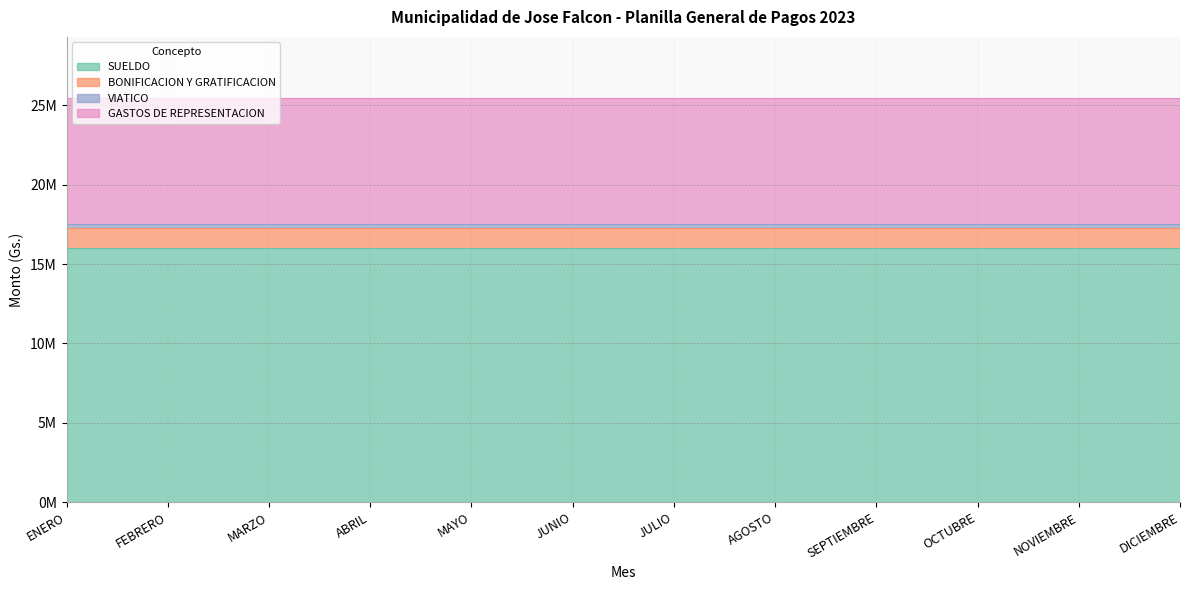

At how many categories does at least one series exceed 7610771?

12